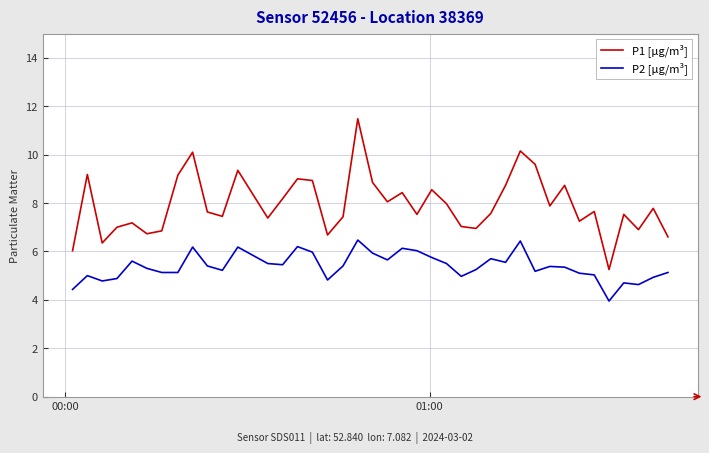

True or false: P2 [µg/m³] and P1 [µg/m³] cross at least once.

False